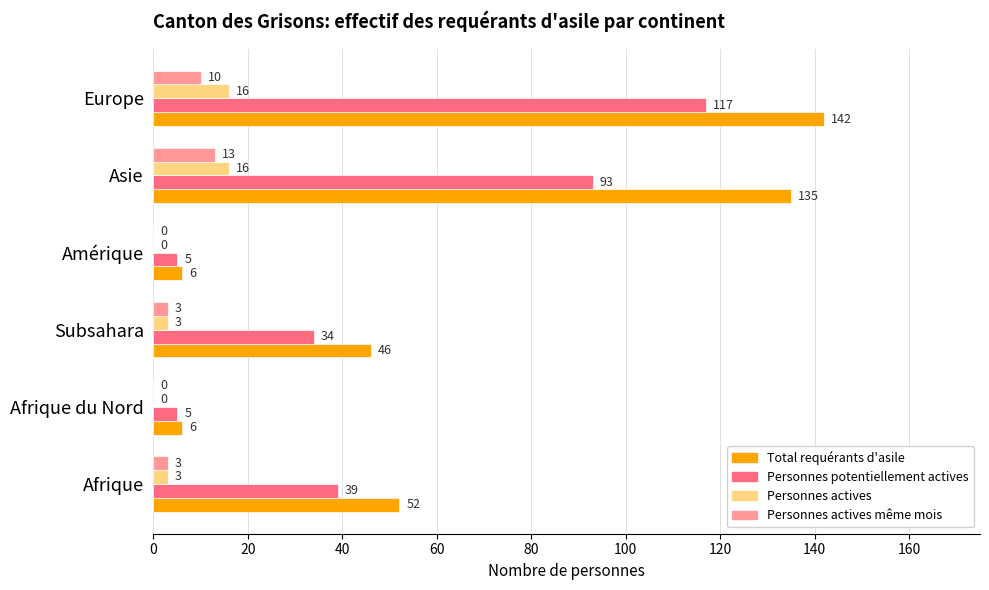

What is the total value across all series at Subsahara?

86